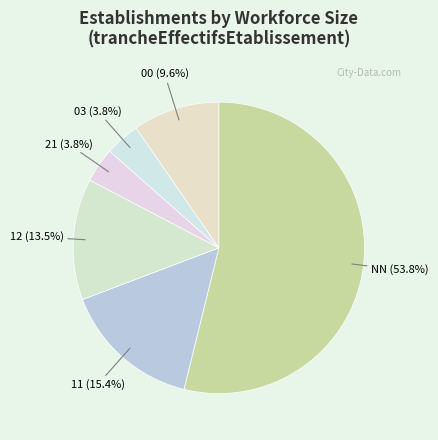

To the nearest percent, what is the combined percentage of 12 and NN?

67%